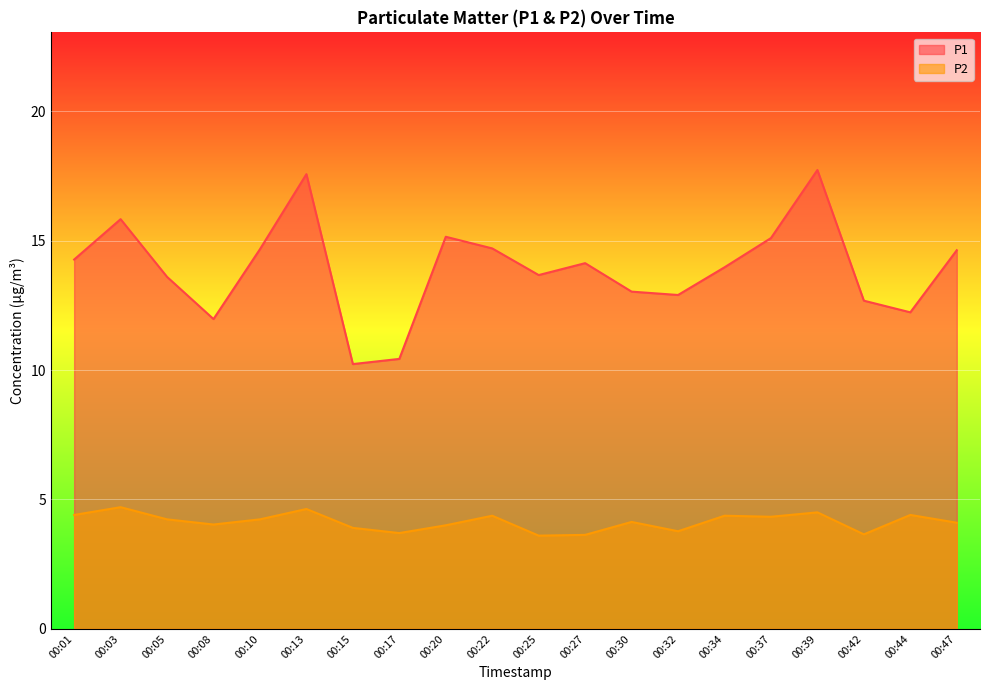

Reading left to right, transcribe all the data shown in this chart.

P1: 14.3	15.8	13.6	12.0	14.7	17.6	10.2	10.4	15.2	14.7	13.7	14.1	13.0	12.9	14.0	15.1	17.7	12.7	12.2	14.6
P2: 4.4	4.7	4.2	4.0	4.2	4.6	3.9	3.7	4.0	4.4	3.6	3.6	4.1	3.8	4.4	4.3	4.5	3.6	4.4	4.1